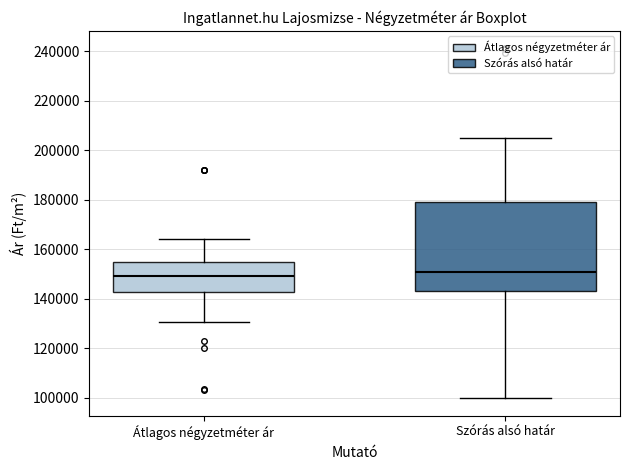

Reading left to right, transcribe this box plot: for each box, give where its median line is, the range the box spans, and where its two whiskers end, as read against the y-axis. The values are not printed on the chart, so give them approximately, as read against the axis.

Átlagos négyzetméter ár: median 150000, box 144000 to 156000, whiskers 130000 to 164000
Szórás alsó határ: median 152000, box 144000 to 180000, whiskers 100000 to 206000